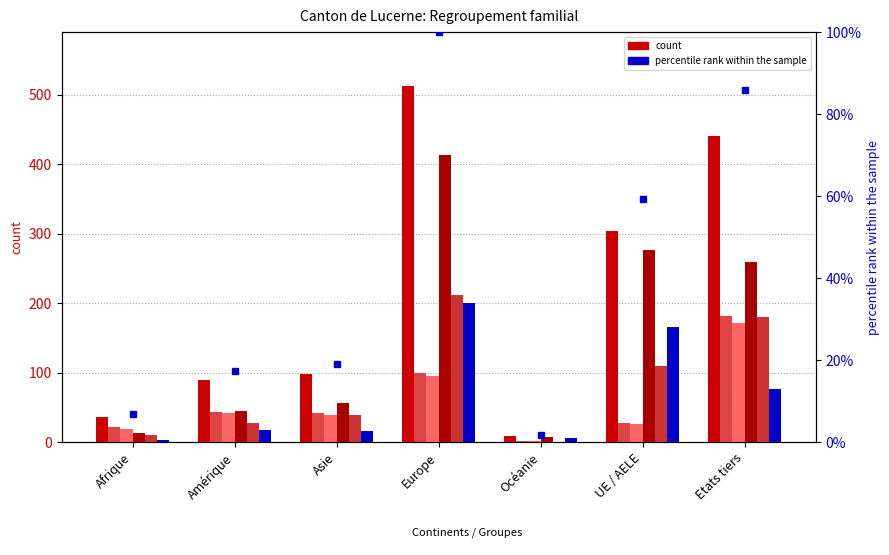

Reading right to left, extract all data points from this chart.

Total: 441	304	9	513	98	89	36
Regroupement familial suisses: 182	28	2	100	42	44	22
Conjoint/-e (suisses): 172	26	2	96	39	42	19
Regroupement familial étrangers: 259	276	7	413	56	45	14
Conjoint/-e (étrangers): 180	110	1	212	39	28	10
Enfant (étrangers): 77	166	6	200	16	17	4